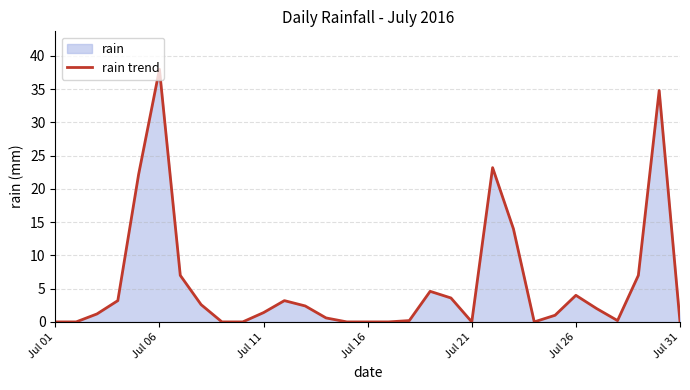

How many lines are shown in the chart?

1